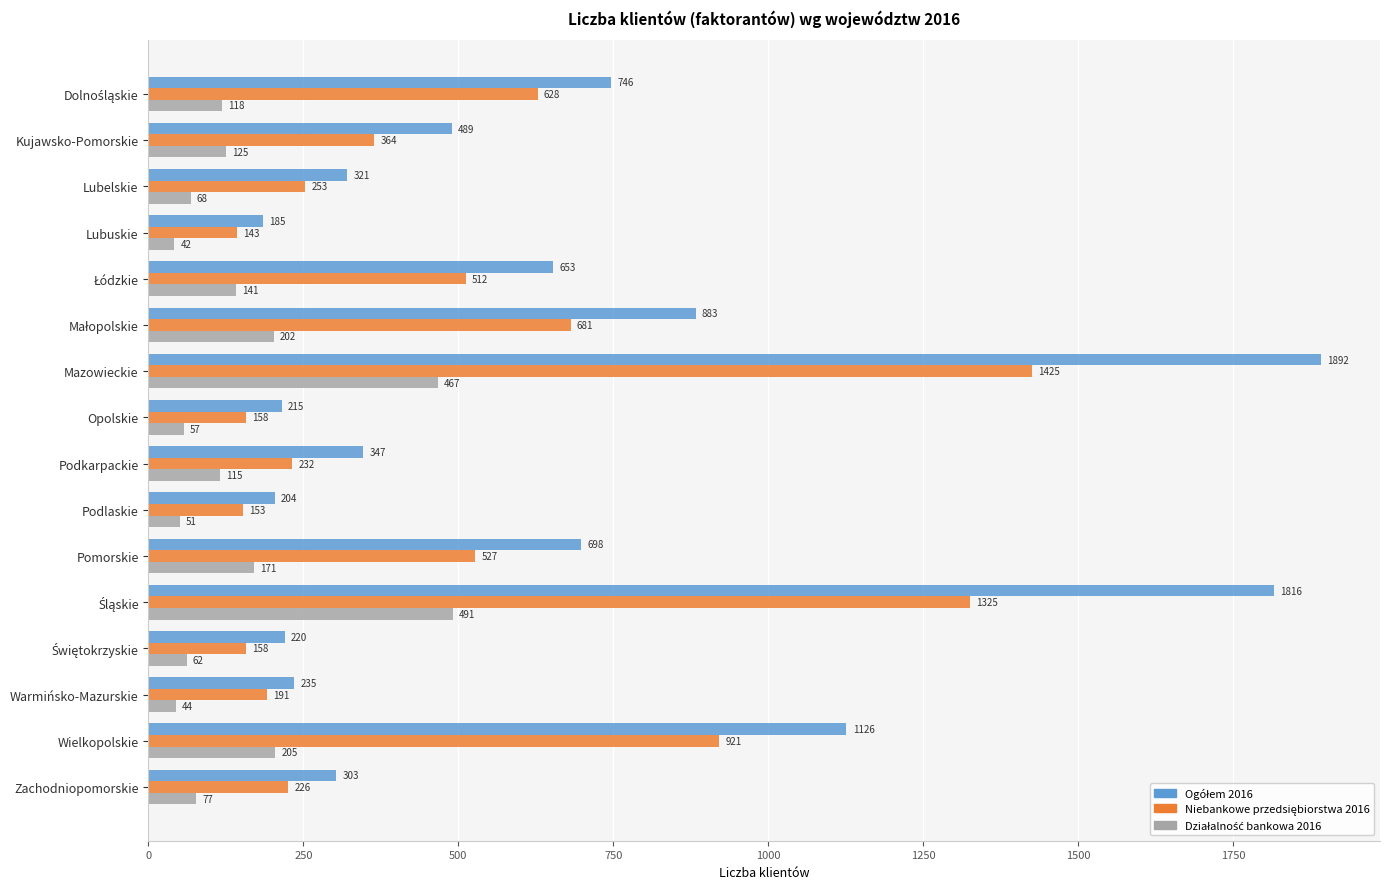

Which category has the lowest value across all series?

Lubuskie